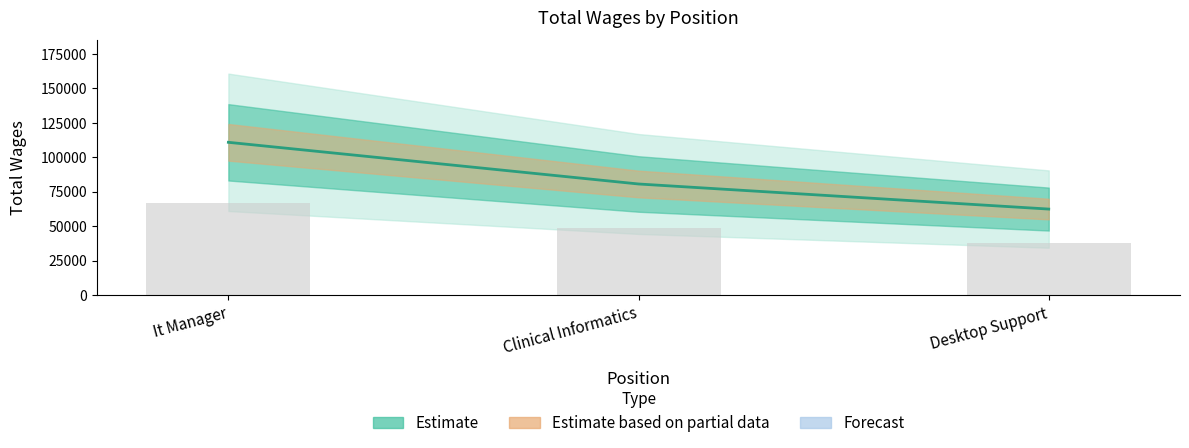

What is the smallest value displayed?

62367